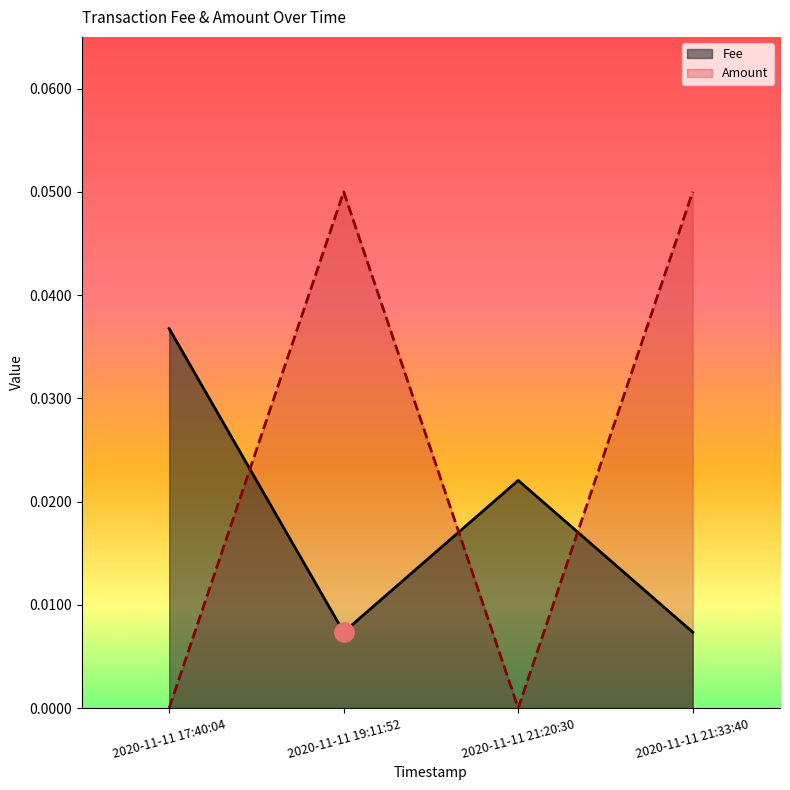

Which series has the widest spread of values?

Amount